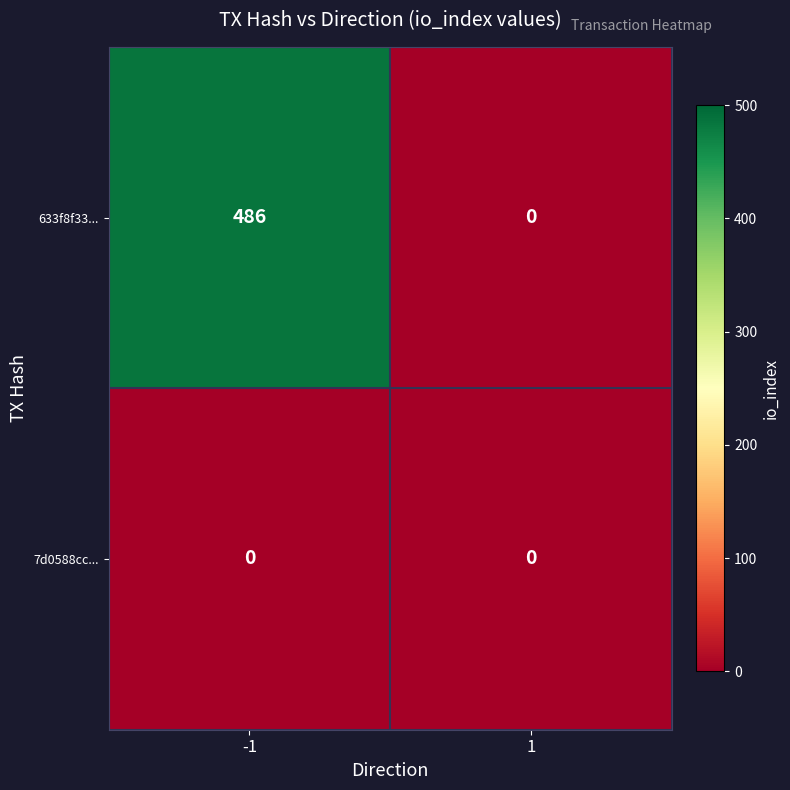

Between -1 and 1, which series saw the biggest shift?

633f8f33...